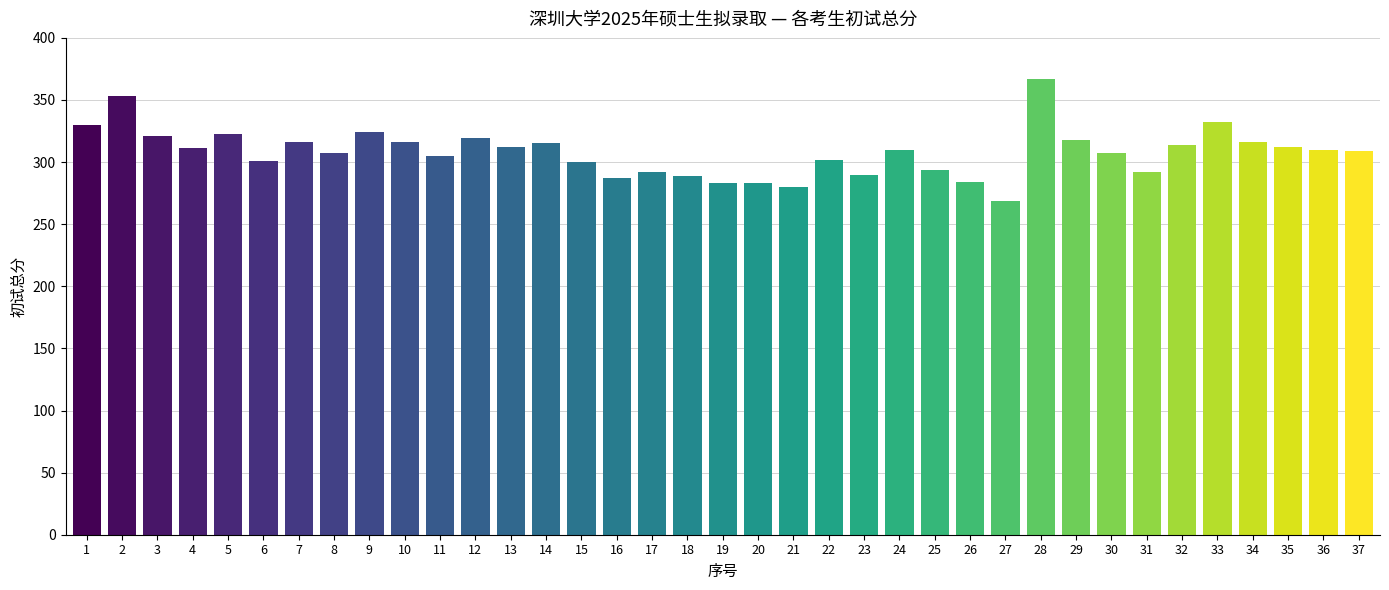

What is the value of the 37th bar from the left?

309